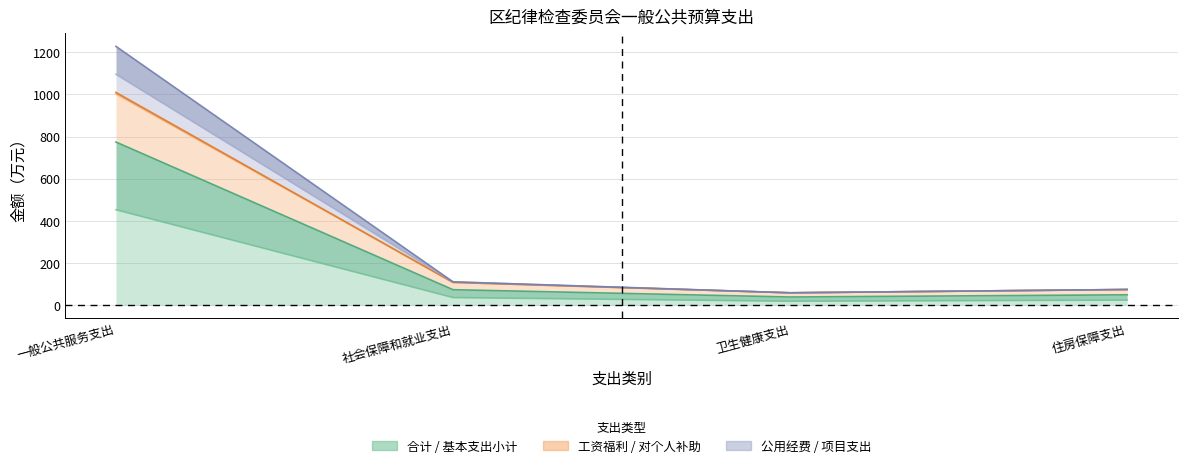

At how many categories does at least one series exceed 1026?

1